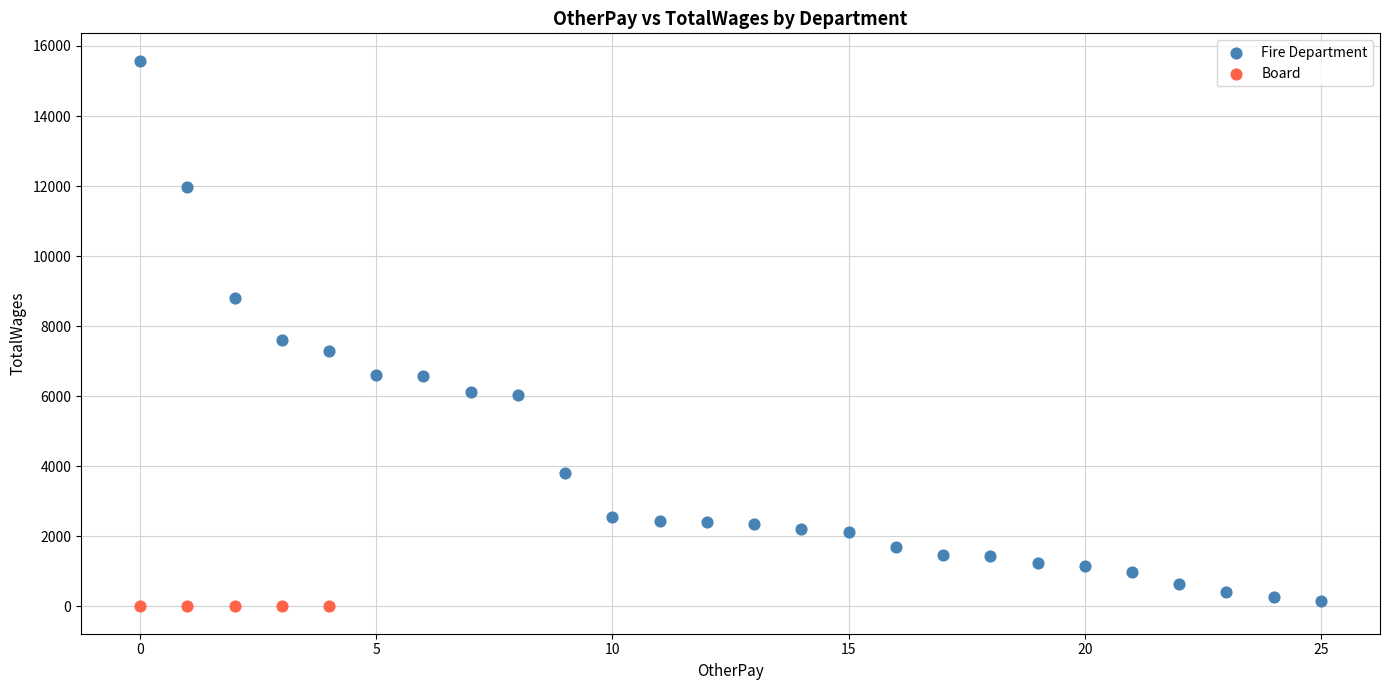

Which series contains the highest Y value?

Fire Department